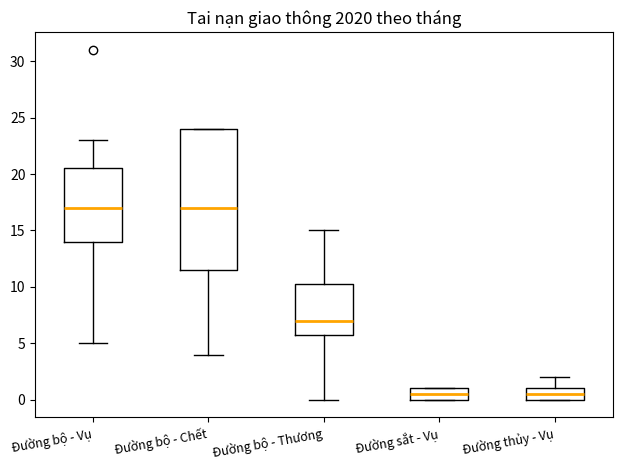

Reading left to right, transcribe this box plot: for each box, give where its median line is, the range the box spans, and where its two whiskers end, as read against the y-axis. The values are not printed on the chart, so give them approximately, as read against the axis.

Đường bộ - Vụ: median 17.0, box 14.0 to 20.5, whiskers 5.0 to 23.0
Đường bộ - Chết: median 17.0, box 11.5 to 24.0, whiskers 4.0 to 24.0
Đường bộ - Thương: median 7.0, box 6.0 to 10.5, whiskers 0.0 to 15.0
Đường sắt - Vụ: median 0.5, box 0.0 to 1.0, whiskers 0.0 to 1.0
Đường thủy - Vụ: median 0.5, box 0.0 to 1.0, whiskers 0.0 to 2.0